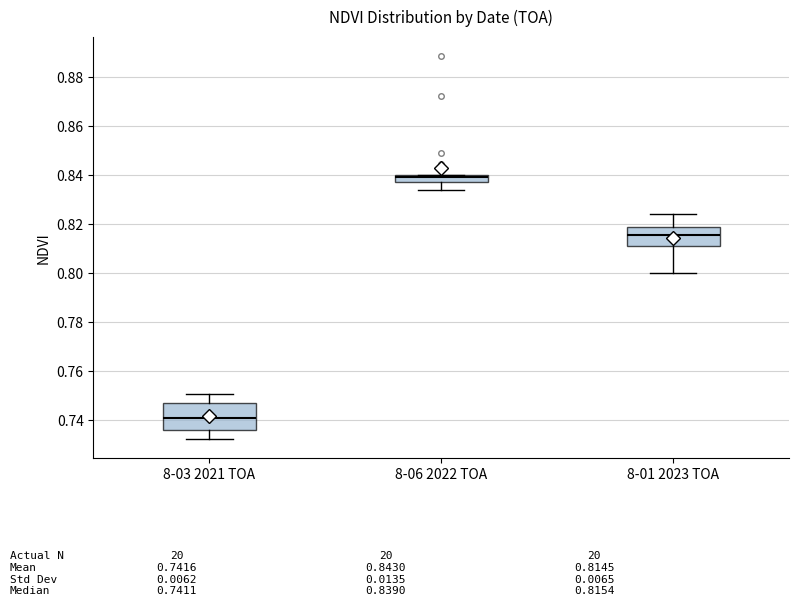

Comparing the boxes themselves (not the whiskers), which one is the tallest?

8-03 2021 TOA